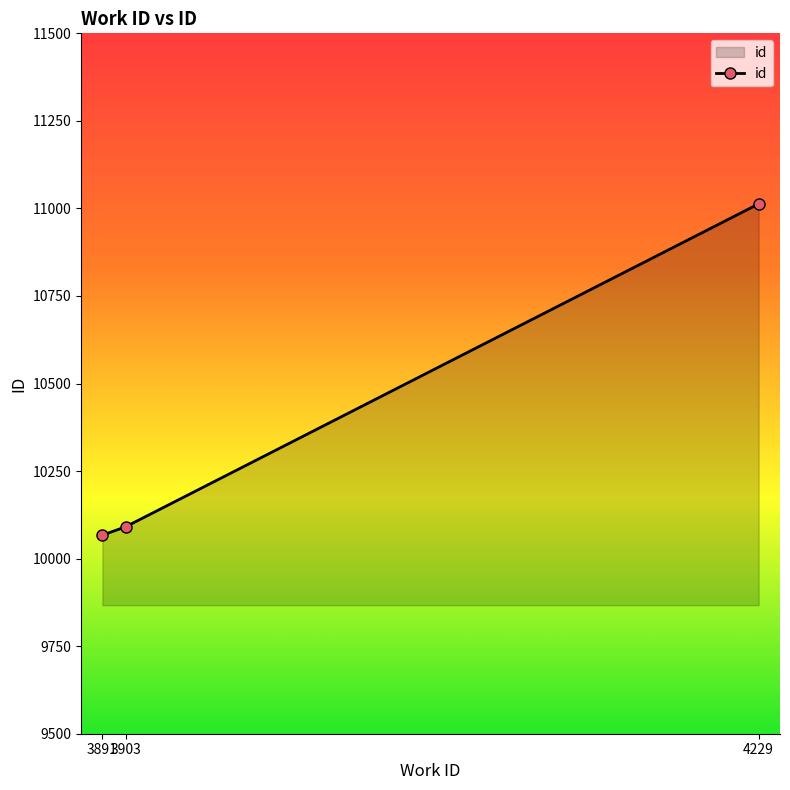

The value at 3891 is 10067. True or false?

True